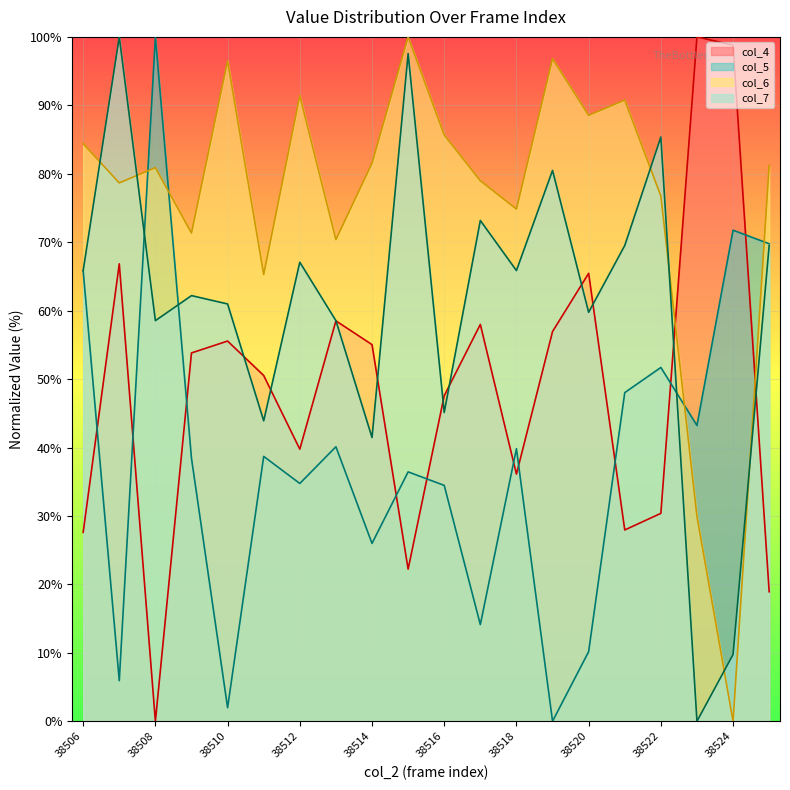

Does the chart display data point markers on the line(s)?

No